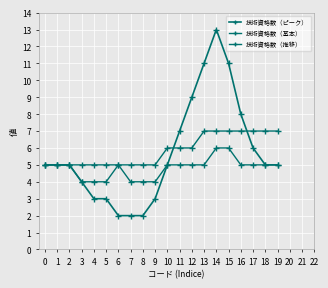

After their last crossing, which series has the higher values: 技術資格数（ピーク） or 技術資格数（推移）?

技術資格数（推移）